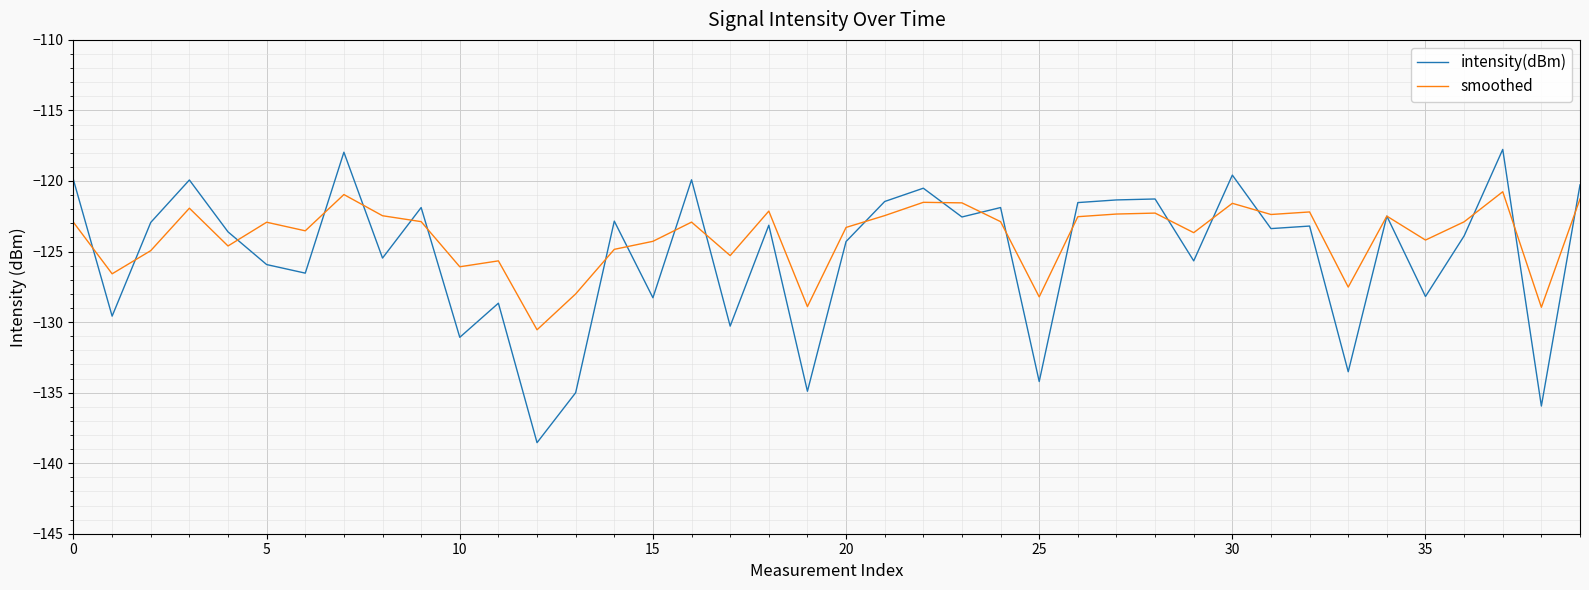

What is the lowest value of the smoothed series?

-130.5